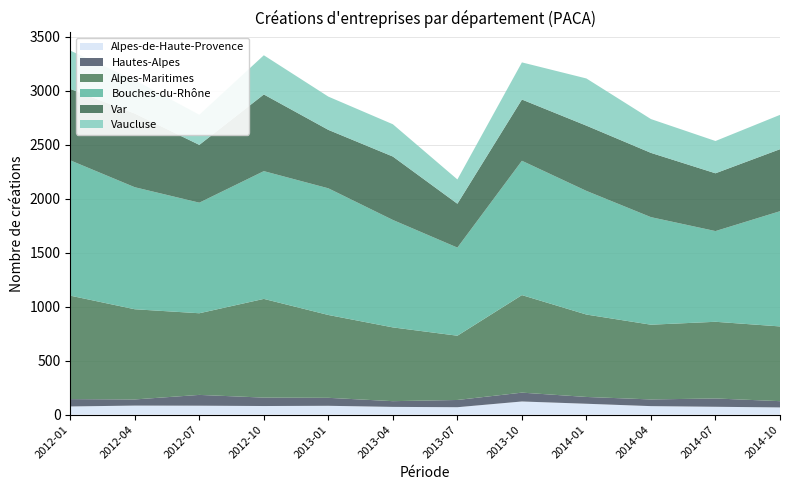

Reading right to left, extract all data points from this chart.

Alpes-de-Haute-Provence: 2014-10=67	2014-07=73	2014-04=79	2014-01=101	2013-10=122	2013-07=69	2013-04=72	2013-01=82	2012-10=80	2012-07=83	2012-04=84	2012-01=76
Hautes-Alpes: 2014-10=58	2014-07=77	2014-04=62	2014-01=63	2013-10=82	2013-07=67	2013-04=53	2013-01=74	2012-10=78	2012-07=100	2012-04=57	2012-01=68
Alpes-Maritimes: 2014-10=692	2014-07=710	2014-04=692	2014-01=763	2013-10=903	2013-07=595	2013-04=683	2013-01=767	2012-10=914	2012-07=756	2012-04=835	2012-01=958
Bouches-du-Rhône: 2014-10=1067	2014-07=840	2014-04=996	2014-01=1145	2013-10=1244	2013-07=816	2013-04=995	2013-01=1173	2012-10=1183	2012-07=1024	2012-04=1130	2012-01=1253
Var: 2014-10=574	2014-07=535	2014-04=595	2014-01=604	2013-10=567	2013-07=406	2013-04=587	2013-01=541	2012-10=710	2012-07=535	2012-04=682	2012-01=661
Vaucluse: 2014-10=318	2014-07=299	2014-04=313	2014-01=437	2013-10=344	2013-07=225	2013-04=299	2013-01=308	2012-10=363	2012-07=279	2012-04=310	2012-01=355